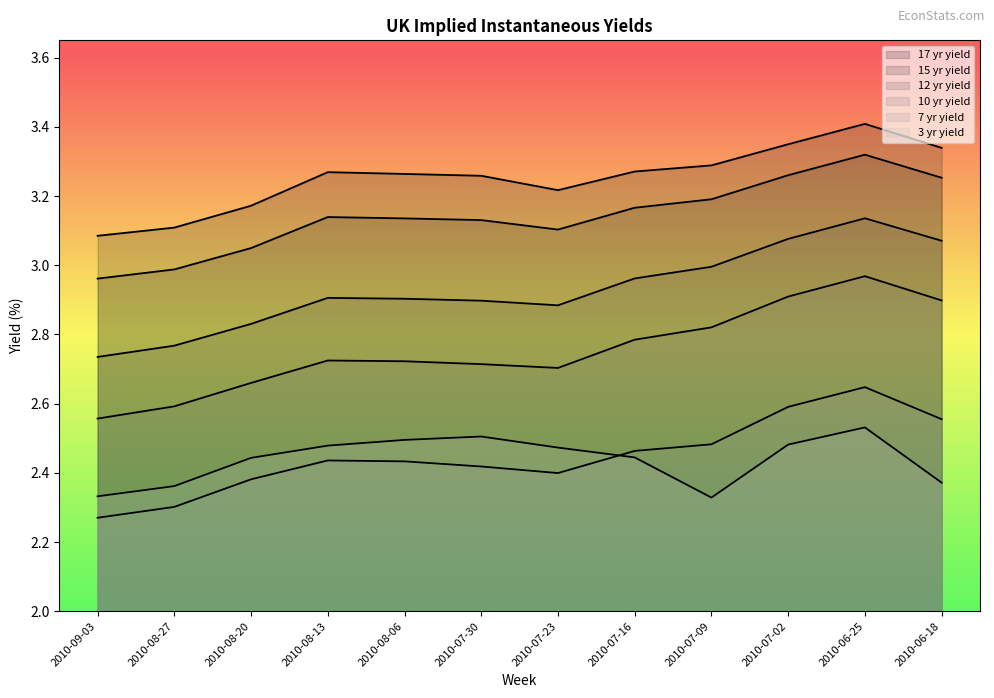

How many 7 yr yield values are between 2 and 3?

12